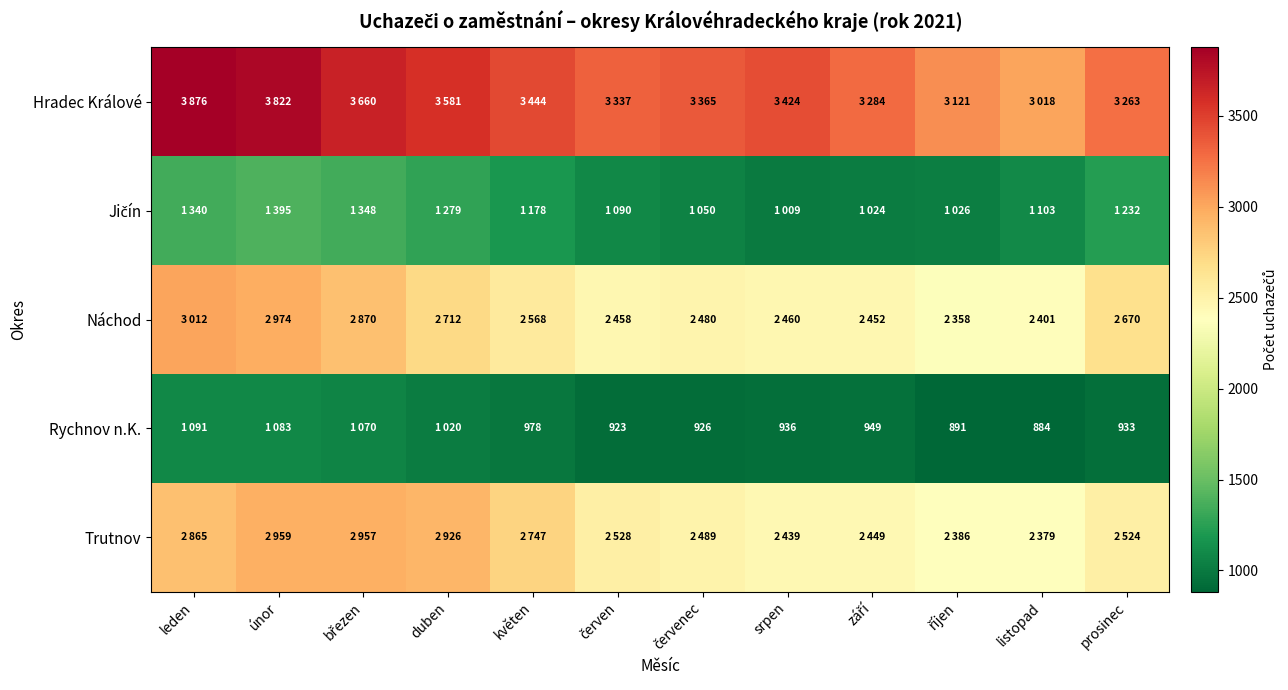

The value of Rychnov n.K. at srpen is 535. True or false?

False